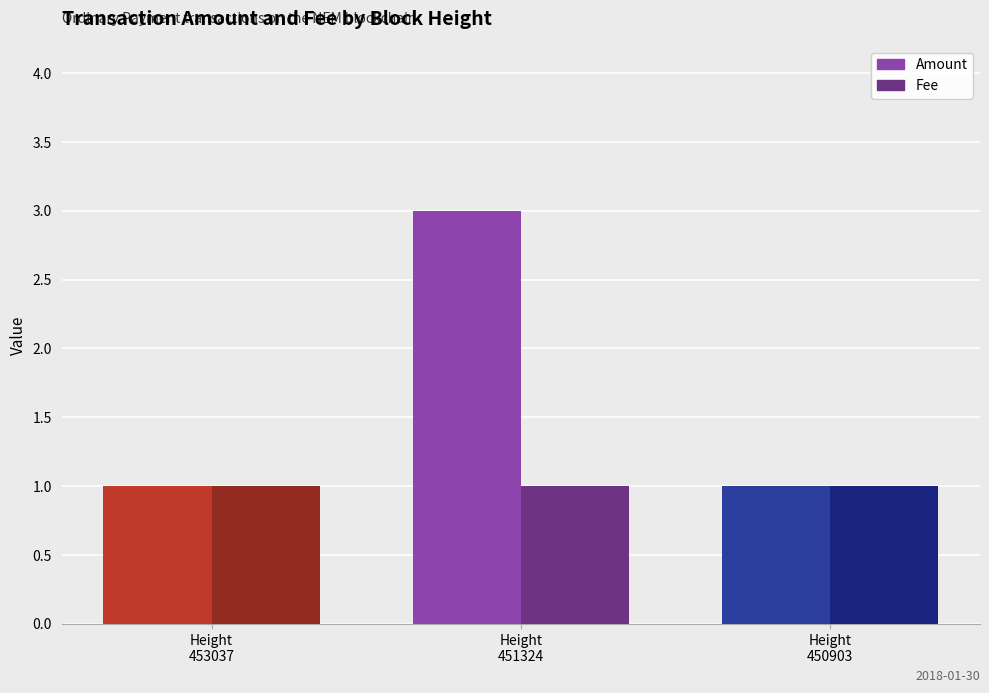

What is the approximate value of Amount at Height
451324?

3